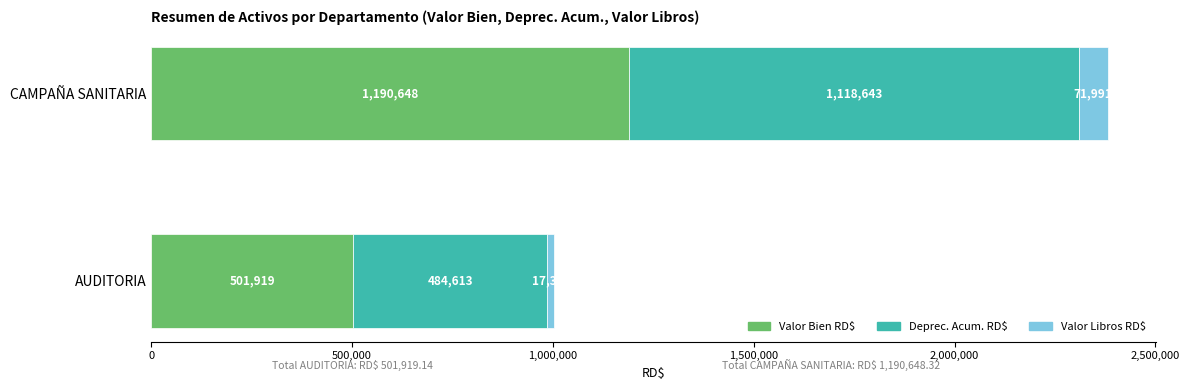

The value of Valor Bien RD$ at AUDITORIA is 501919.1. True or false?

True